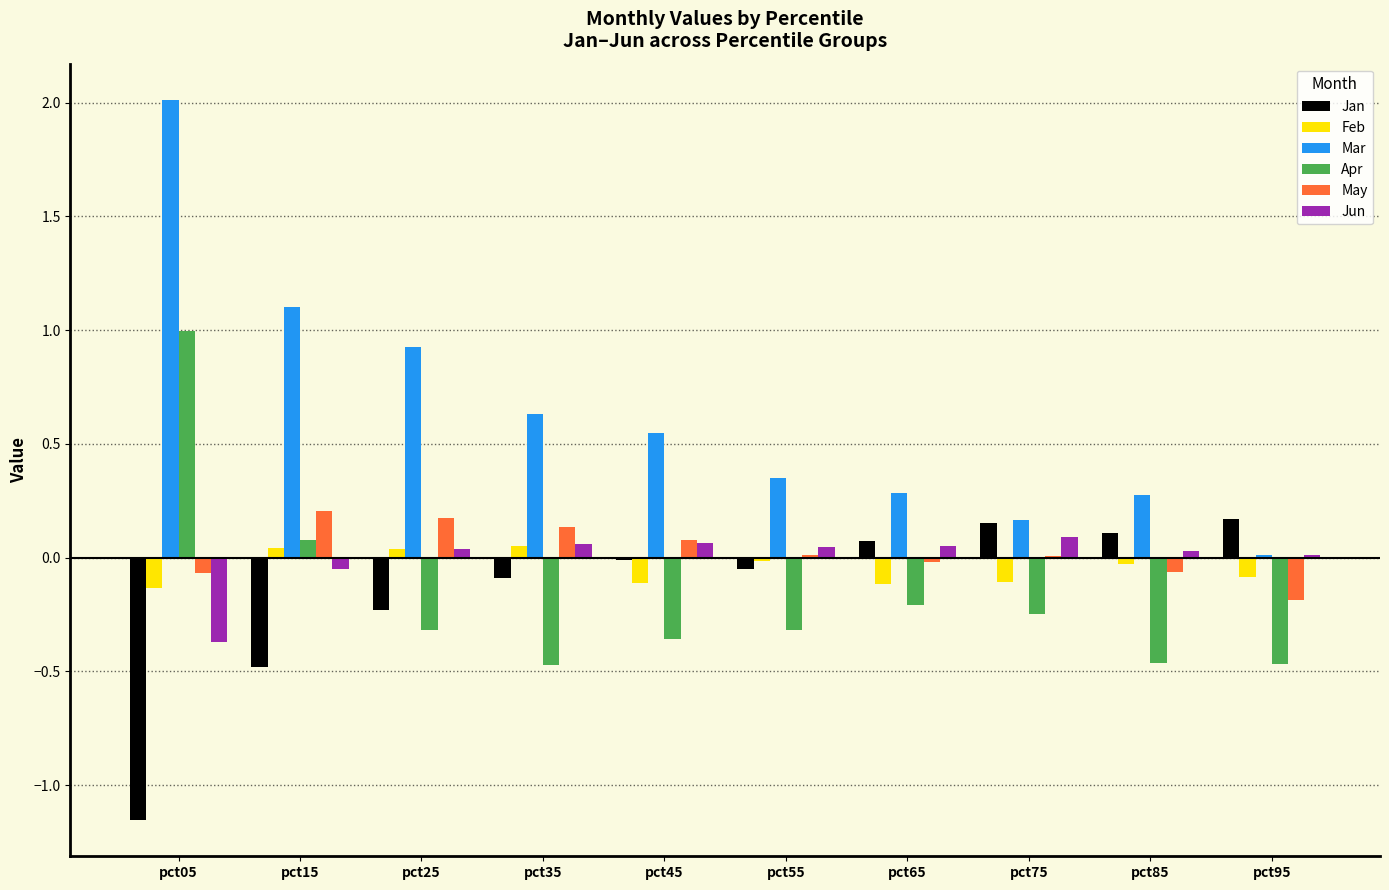

Does the chart contain stacked bars?

No